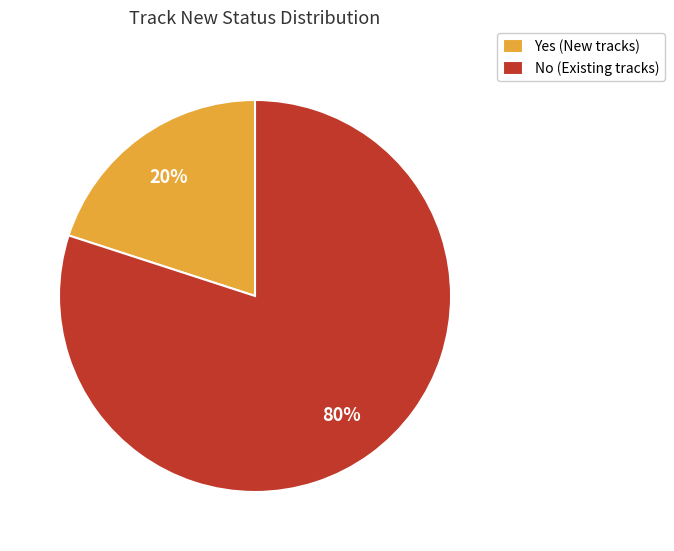

To the nearest percent, what is the combined percentage of Yes and No?

100%